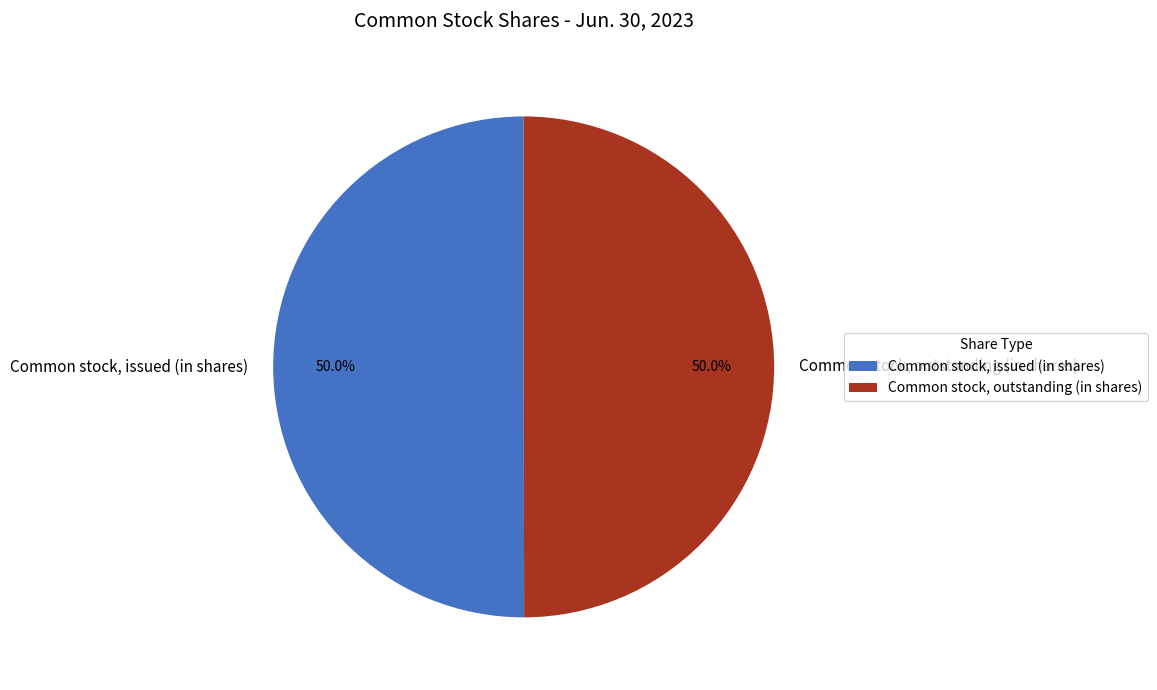

What percentage is the Common stock, issued (in shares) slice, to the nearest percent?

50%